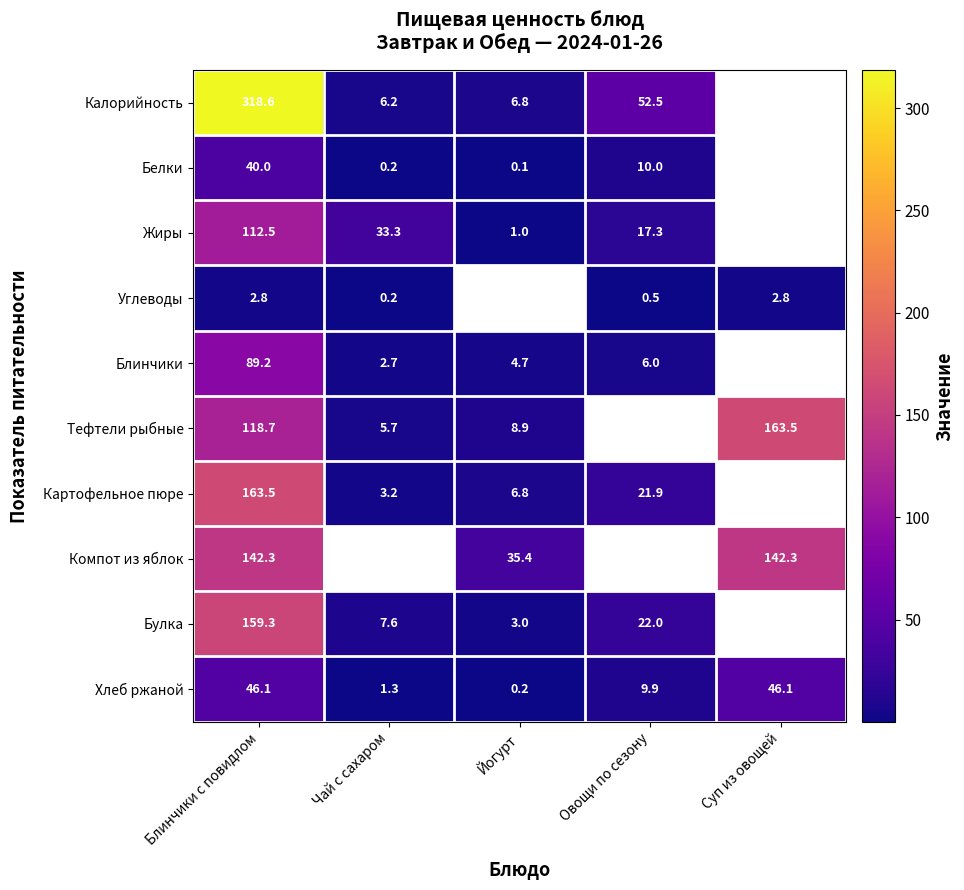

At which label is Хлеб ржаной closest to 23?

Овощи по сезону